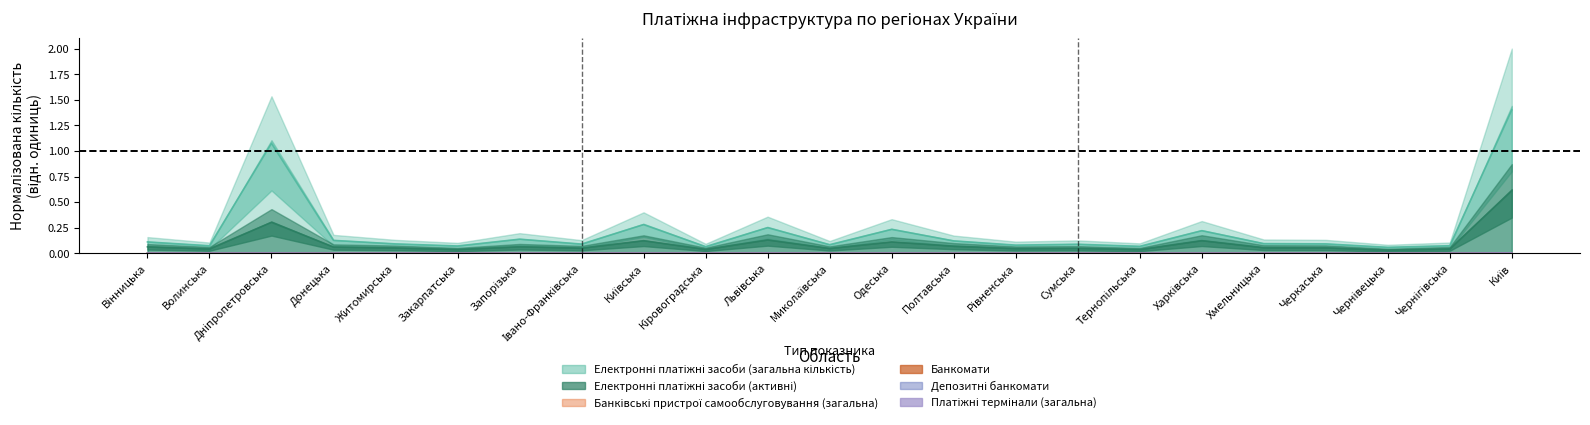

What are all the series names shown in the legend?

Електронні платіжні засоби (загальна кількість), Електронні платіжні засоби (активні), Банківські пристрої самообслуговування (загальна), Банкомати, Депозитні банкомати, Платіжні термінали (загальна)